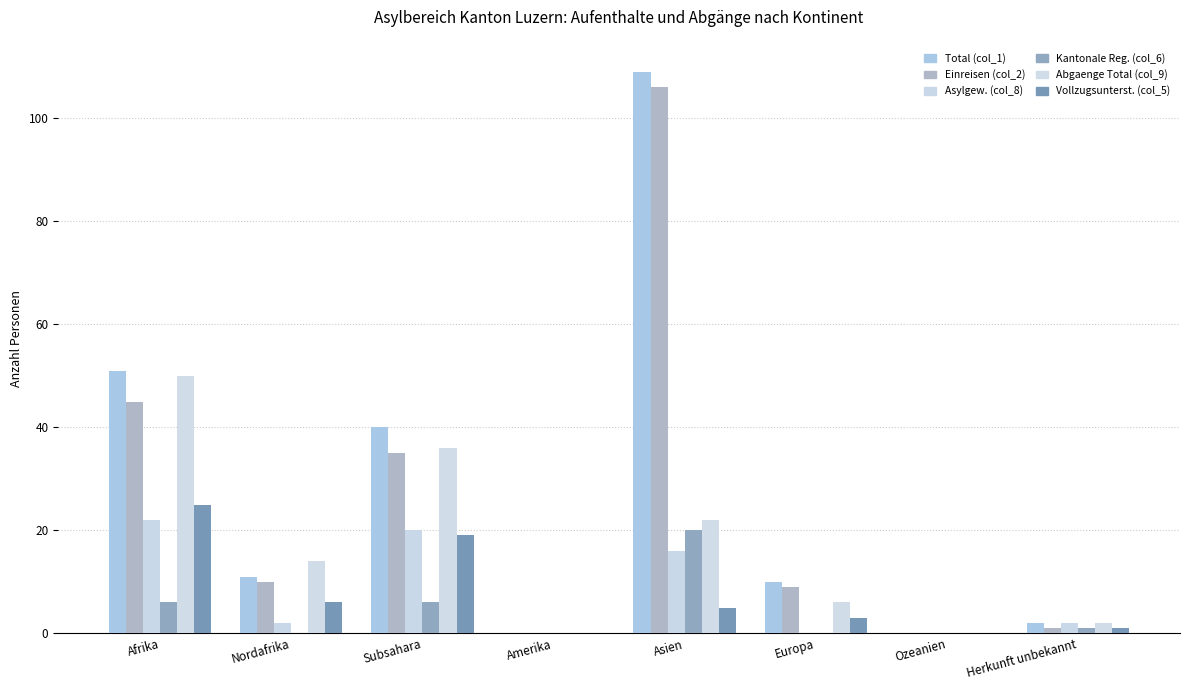

What is the total value across all series at Afrika?

199